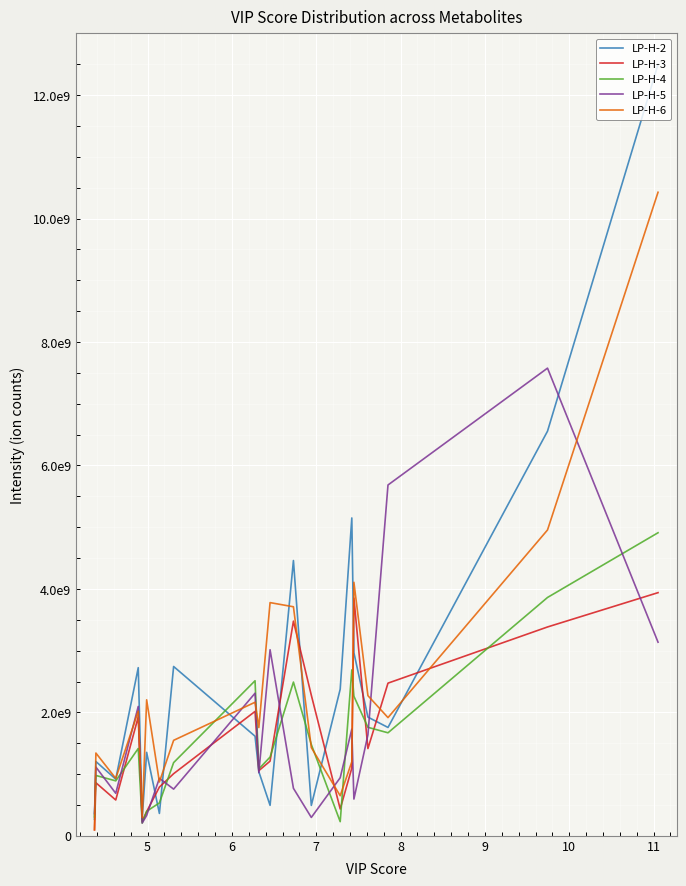

What are all the series names shown in the legend?

LP-H-2, LP-H-3, LP-H-4, LP-H-5, LP-H-6